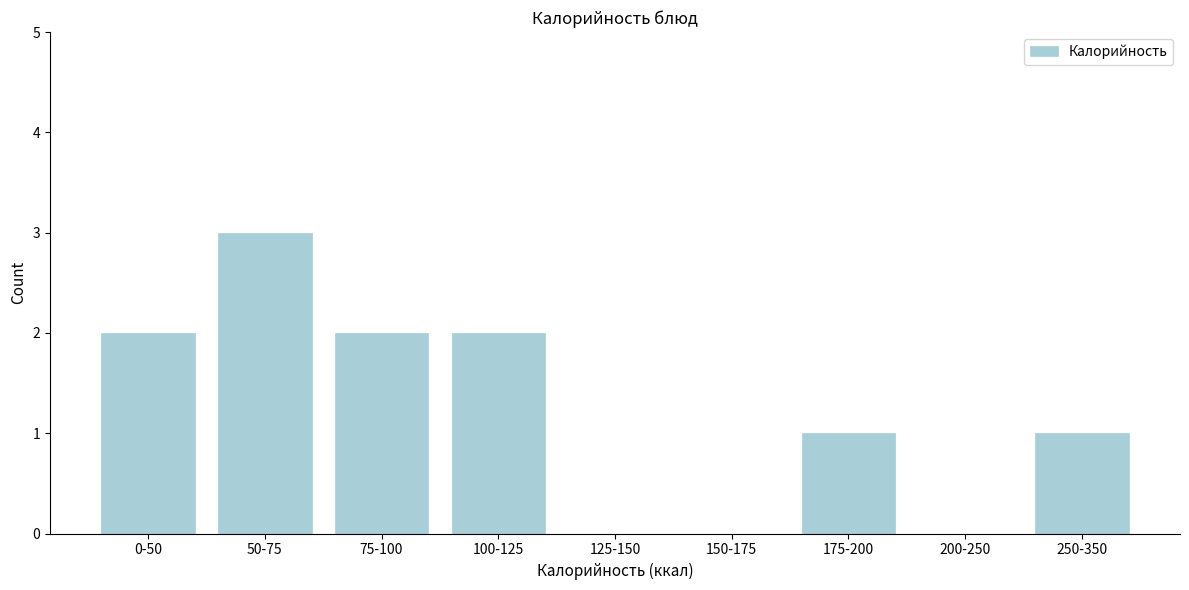

Reading right to left, transcribe all the data shown in this chart.

250-350=1	200-250=0	175-200=1	150-175=0	125-150=0	100-125=2	75-100=2	50-75=3	0-50=2